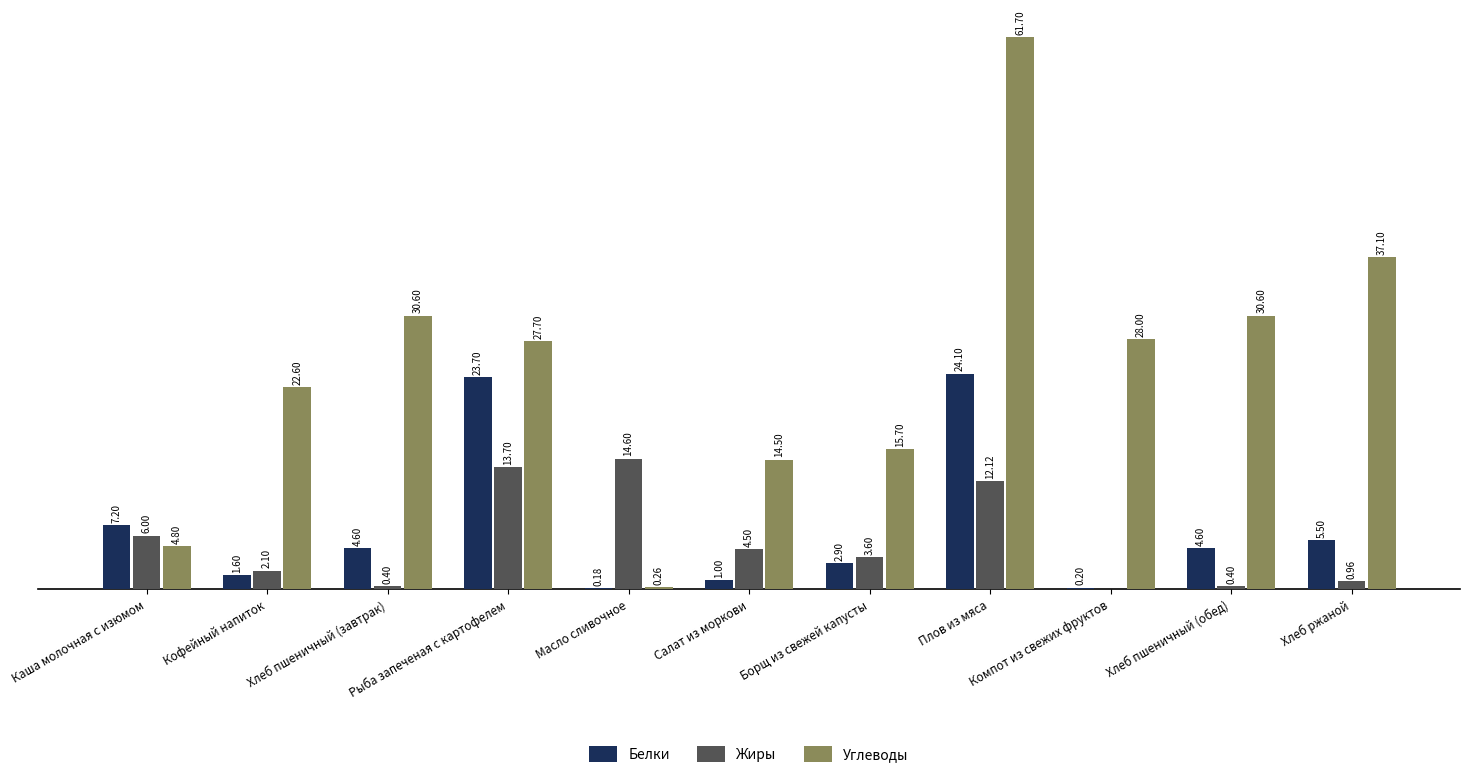

Which label corresponds to the largest value in the chart?

Плов из мяса